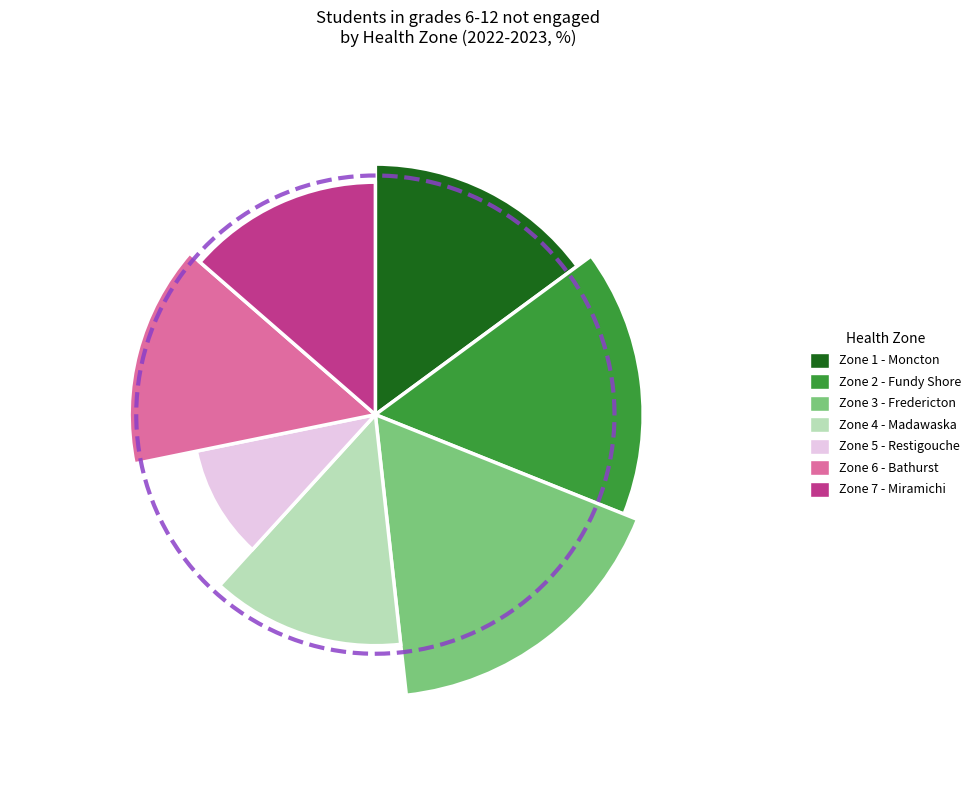

Is it true that Zone 6 - Bathurst and Acadian Peninsula Area is 24% of the pie?

False